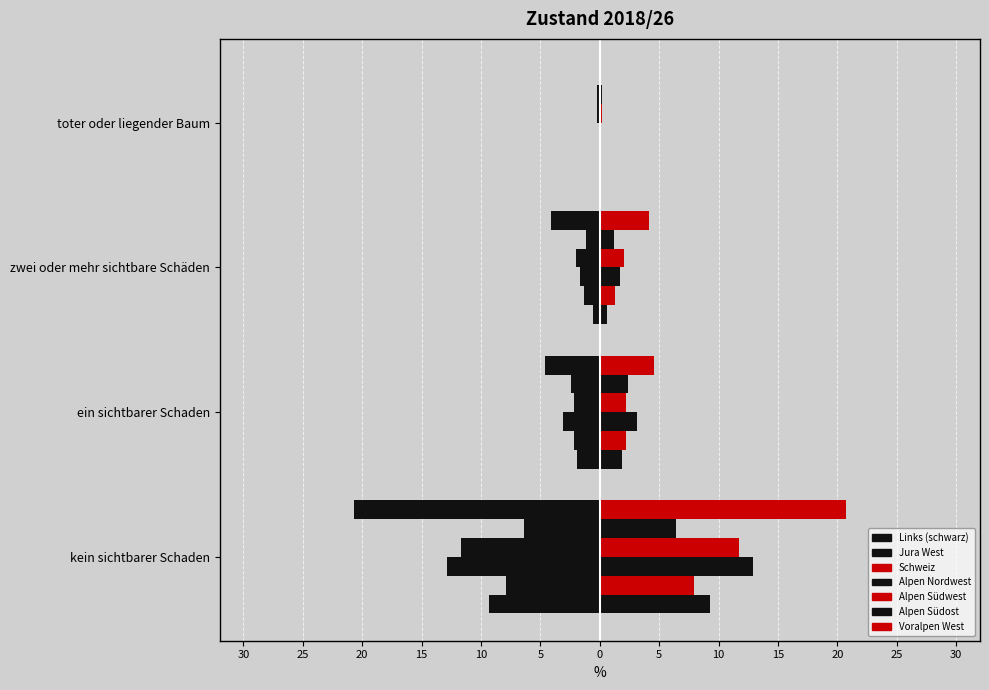

Which series has the widest spread of values?

Voralpen West